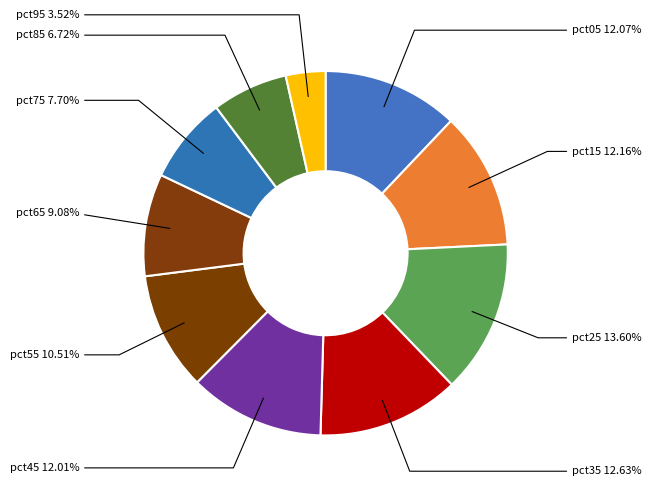

To the nearest percent, what is the average slice percentage?

10%